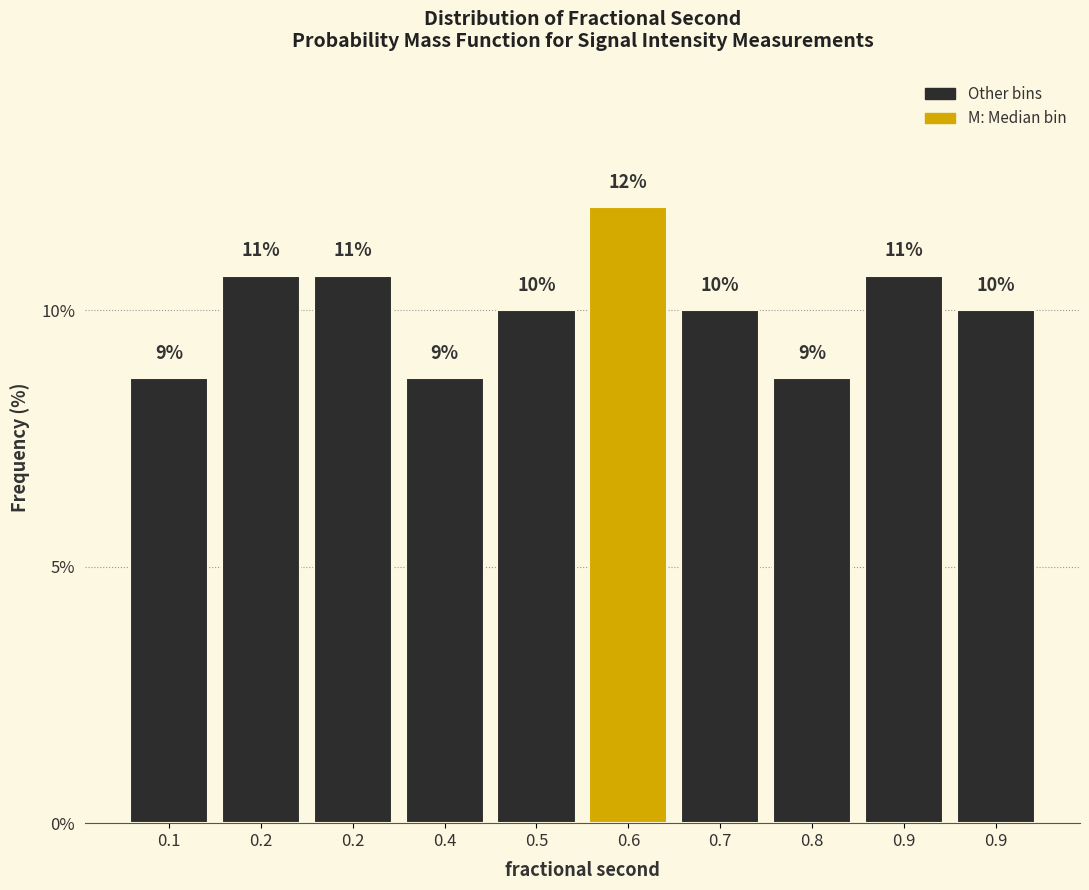

How many bars are there in total?

10